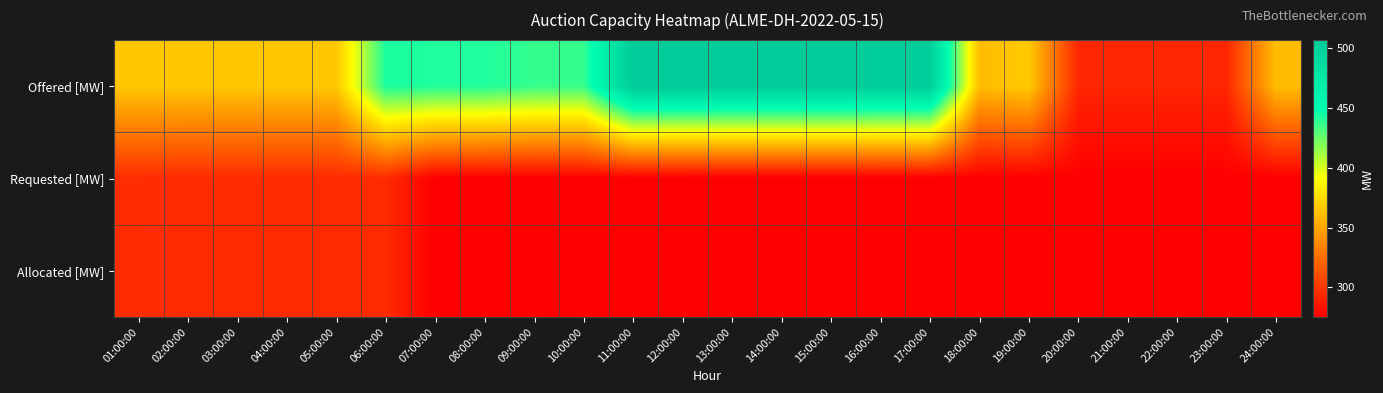

Which series has the largest total across all categories?

Offered [MW]